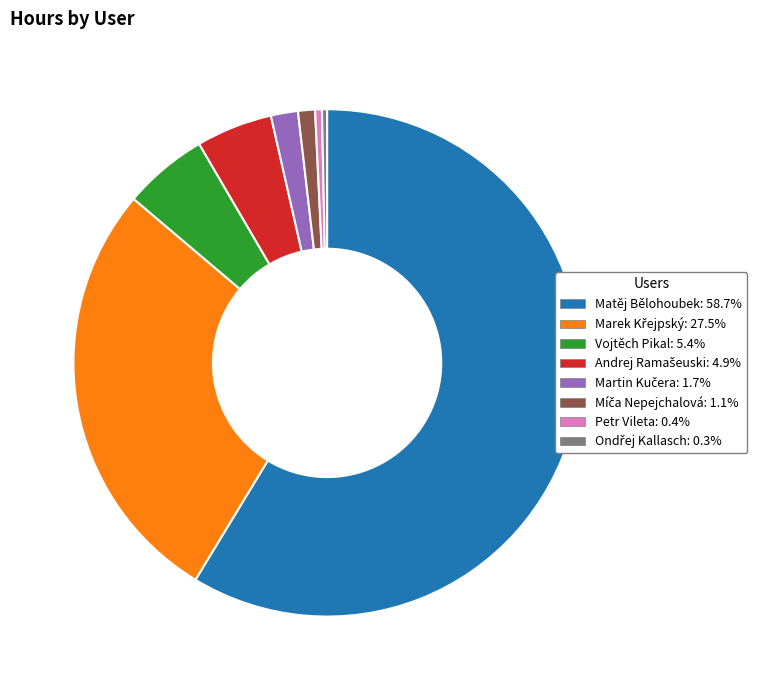

Which category accounts for the majority?

Matěj Bělohoubek